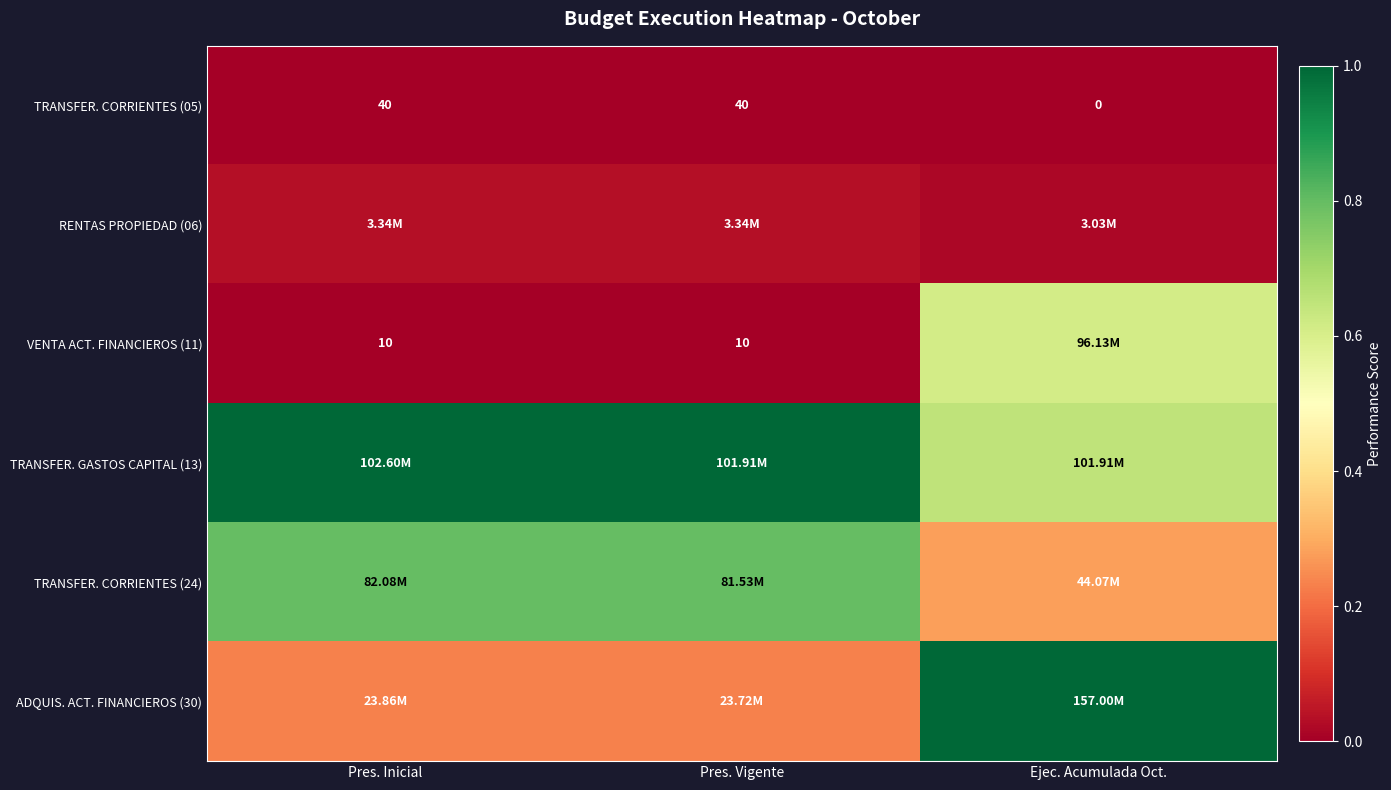

At which category is the sum across all series the highest?

Ejec. Acumulada Oct.